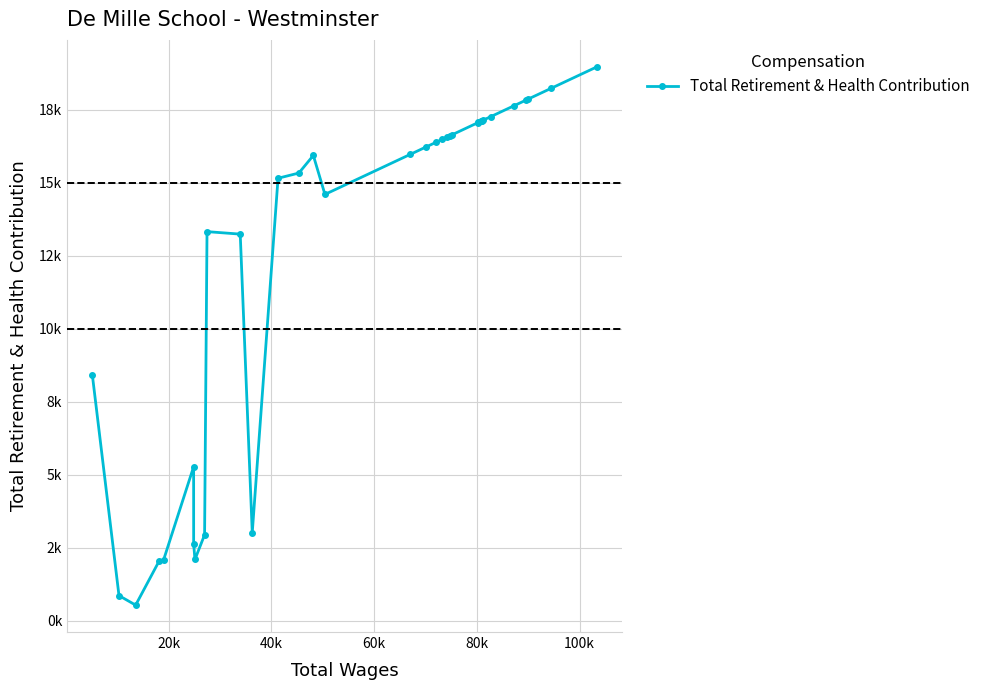

Does the chart have visible grid lines?

Yes